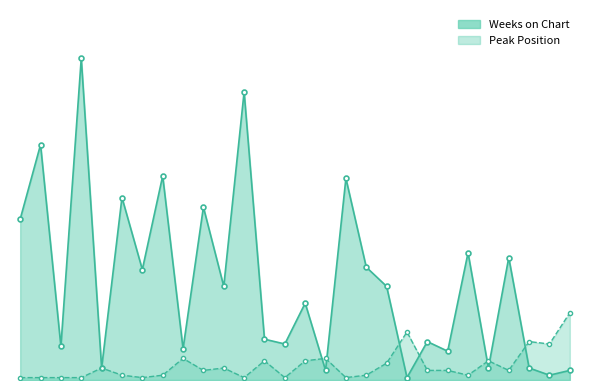

Rank the series at 10 from lowest to highest value.

Peak Position, Weeks on Chart